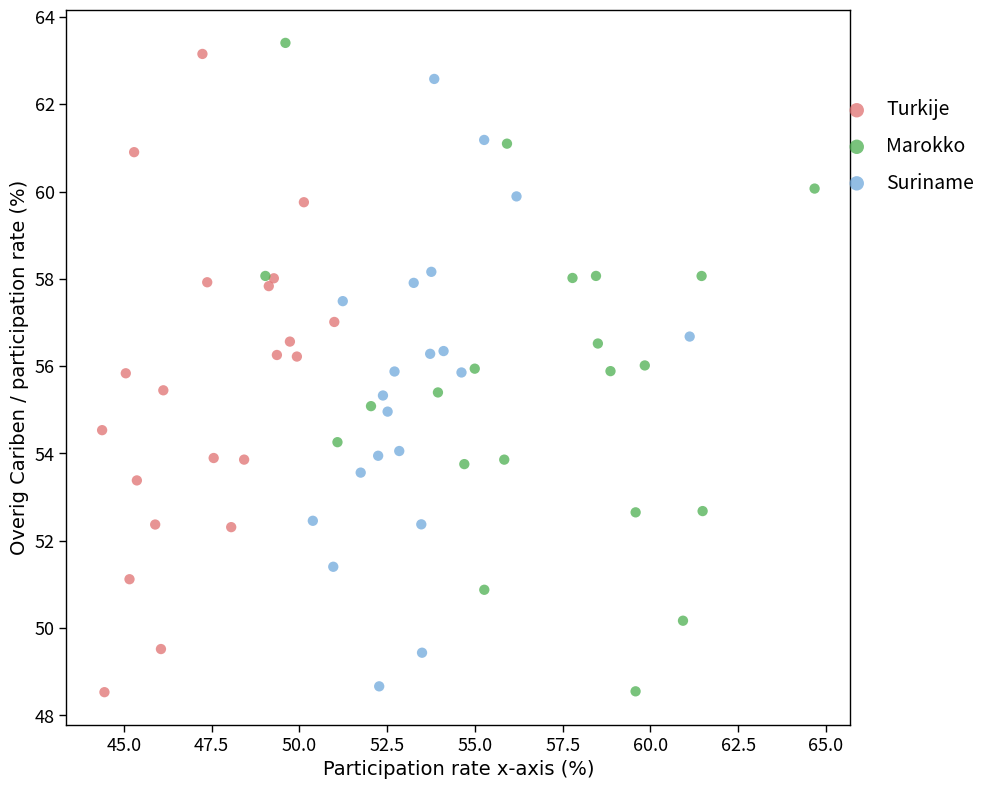

Which series has the largest Y range (max minus min)?

Marokko